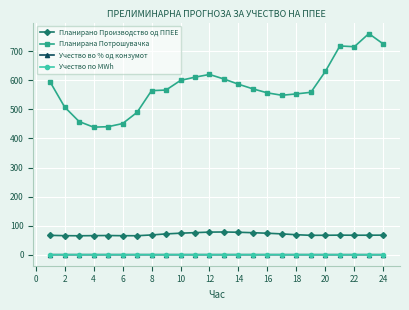

Which series has the largest total across all categories?

Планирана Потрошувачка